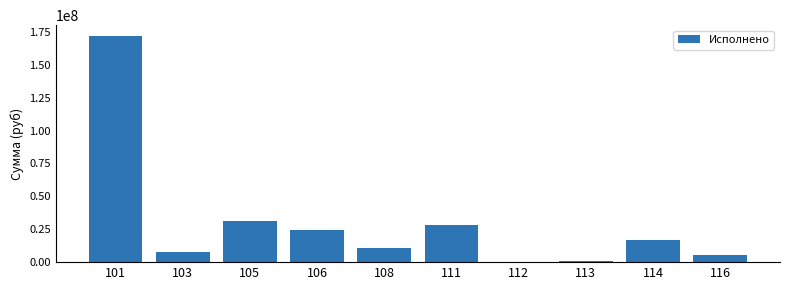

What is the sum of the values at 111 and 101?

199422741.0